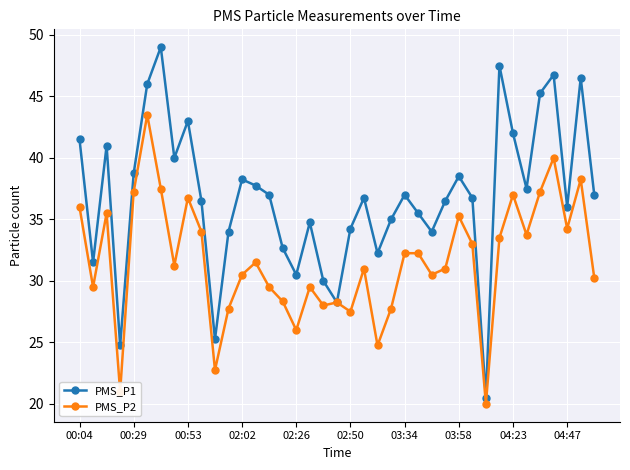

What is the sum of all PMS_P2 values?

1233.8